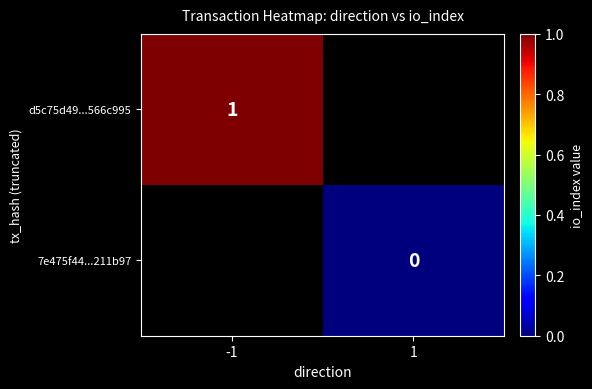

The d5c75d49...566c995 series shows 2 at -1. True or false?

False